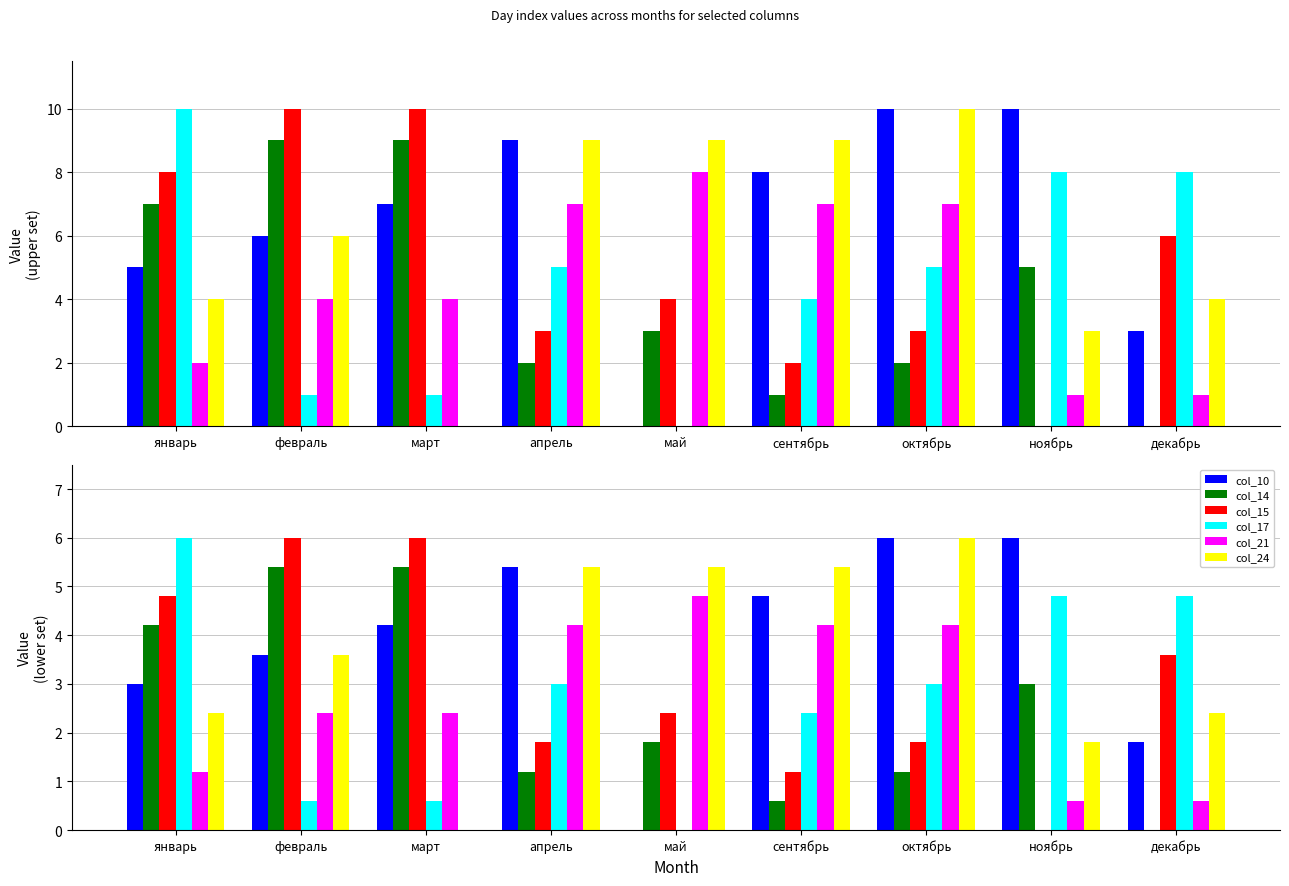

Reading left to right, list all the values displayed in this chart.

col_10: 3.0	3.6	4.2	5.4	0.0	4.8	6.0	6.0	1.8
col_14: 4.2	5.4	5.4	1.2	1.8	0.6	1.2	3.0	0.0
col_15: 4.8	6.0	6.0	1.8	2.4	1.2	1.8	0.0	3.6
col_17: 6.0	0.6	0.6	3.0	0.0	2.4	3.0	4.8	4.8
col_21: 1.2	2.4	2.4	4.2	4.8	4.2	4.2	0.6	0.6
col_24: 2.4	3.6	0.0	5.4	5.4	5.4	6.0	1.8	2.4